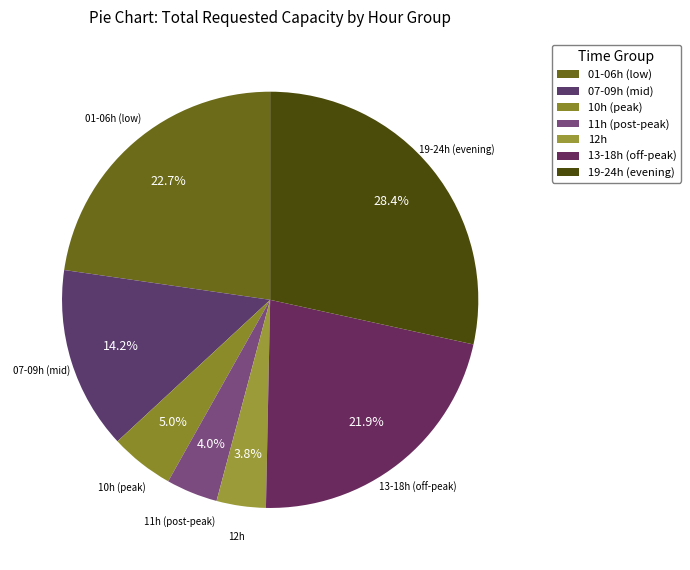

What percentage is NOT represented by 13-18h (off-peak)?

78.1%